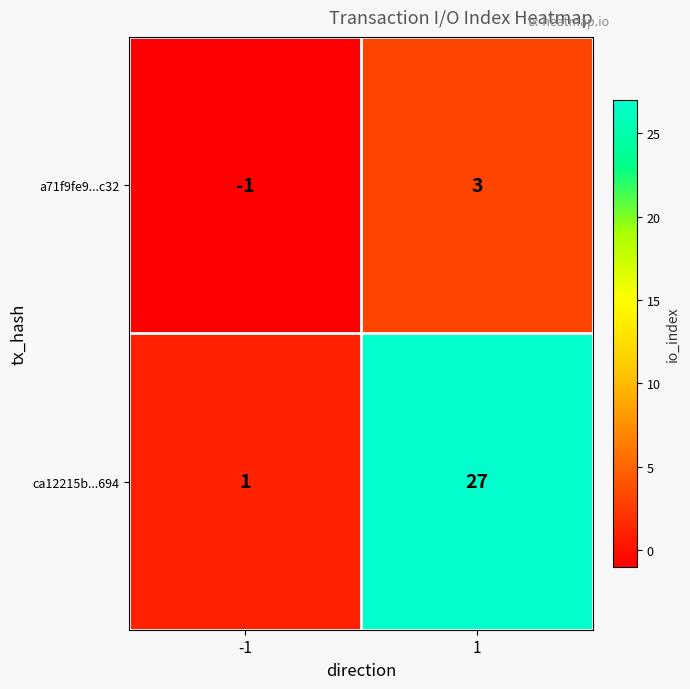

At 1, list the series in order from largest to smallest.

ca12215b...694, a71f9fe9...c32